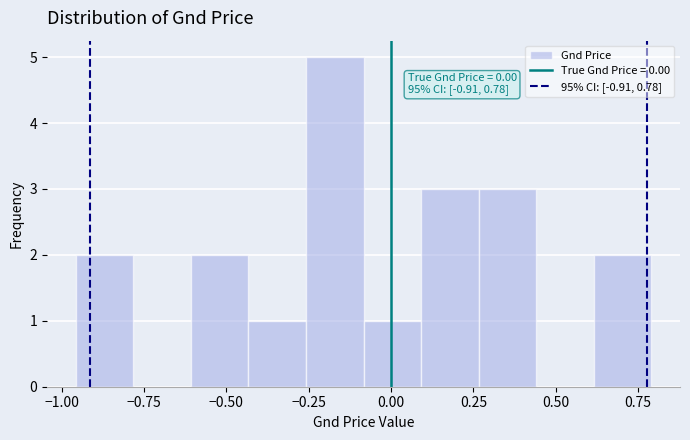

Around what value on the x-axis is the tallest bar? Give the approximate position of its centre, as read against the axis.

-0.15